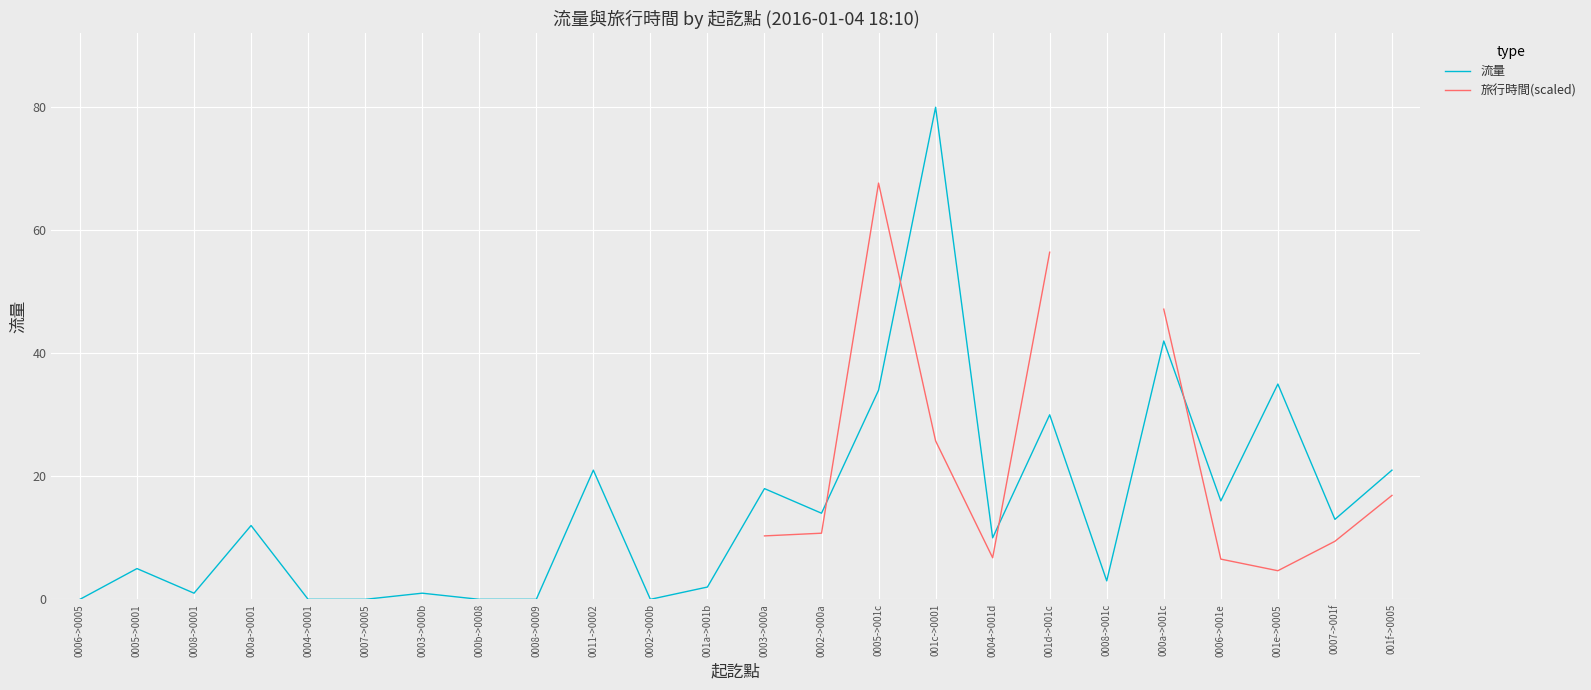

What position from the left is 001c->0001?

16